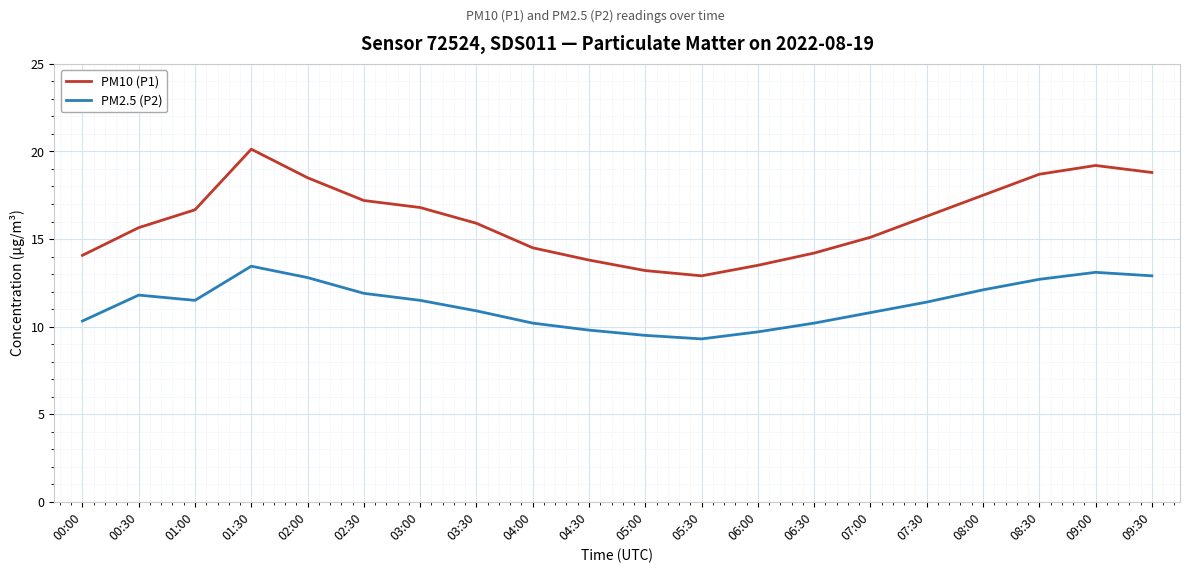

What is the minimum value for PM2.5 (P2)?

9.3